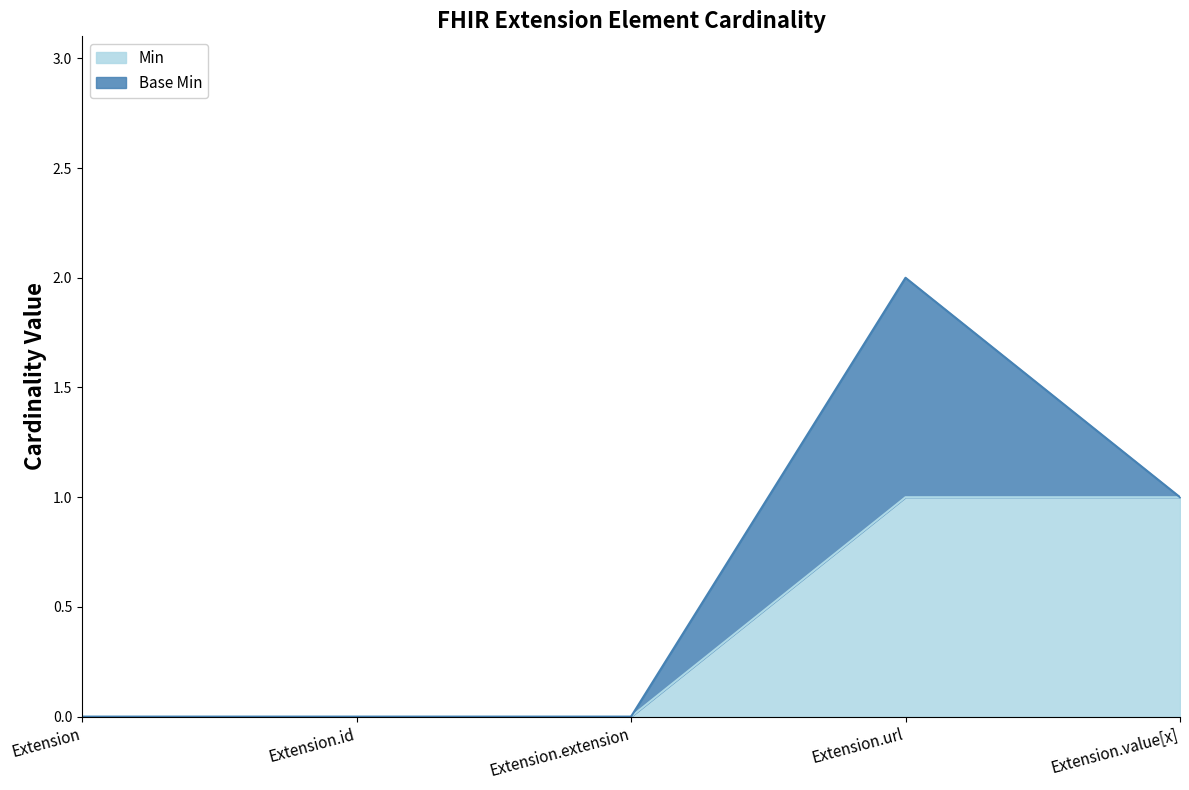

What is the label of the 4th point from the left?

Extension.url